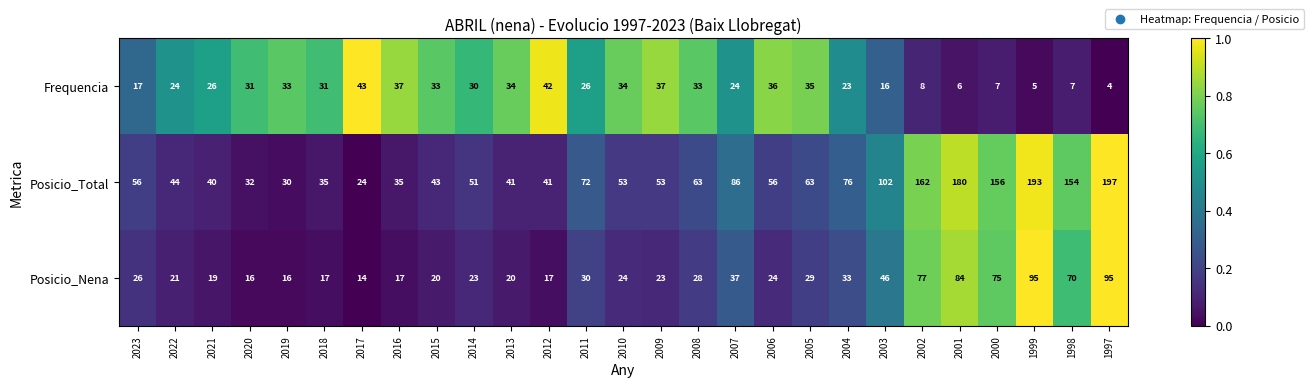

Which label corresponds to the largest value in the chart?

1997